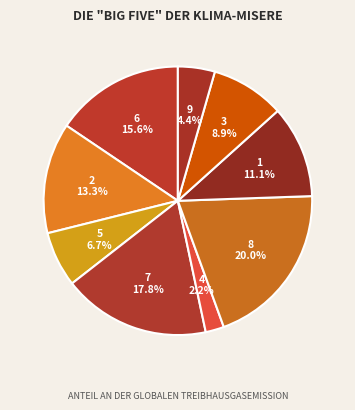

To the nearest percent, what percentage of the pie is 3?

9%